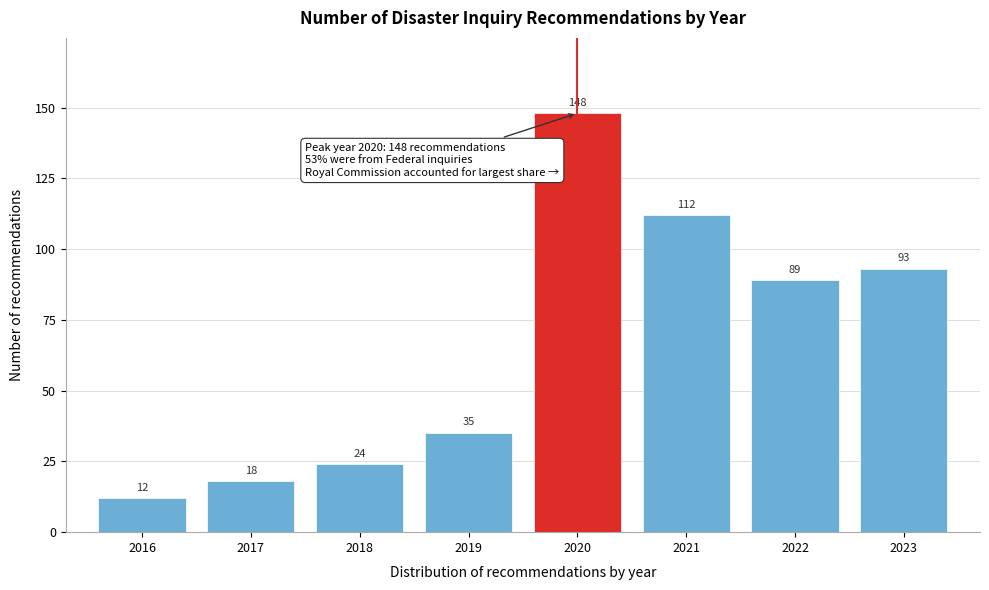

Reading left to right, extract all data points from this chart.

12	18	24	35	148	112	89	93